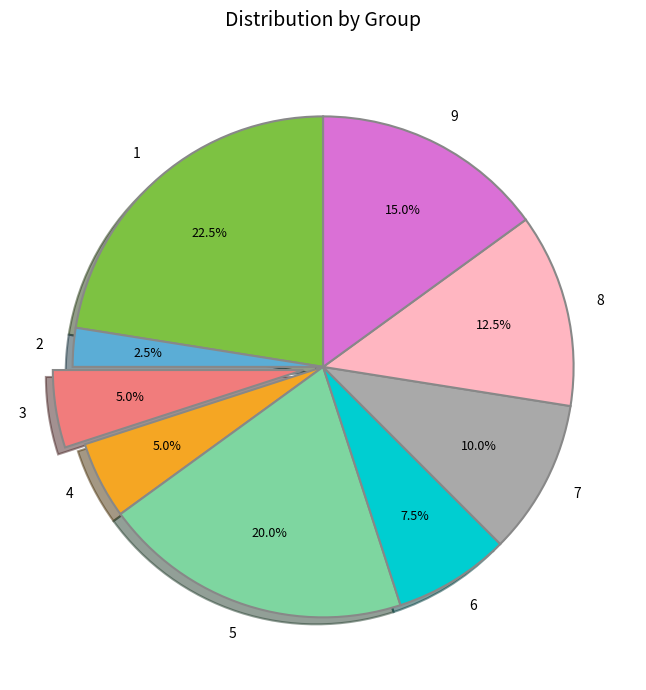

Approximately how many times larger is the value at 8 compared to 4?

2.5